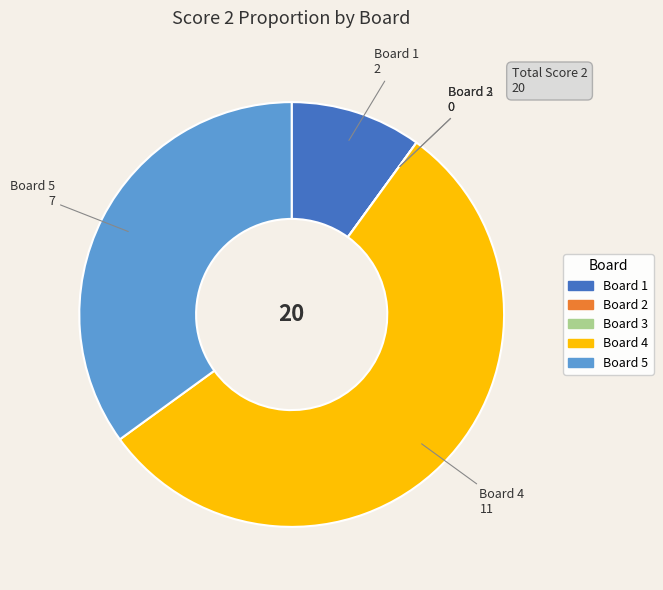

Which slice is the largest?

Board 4